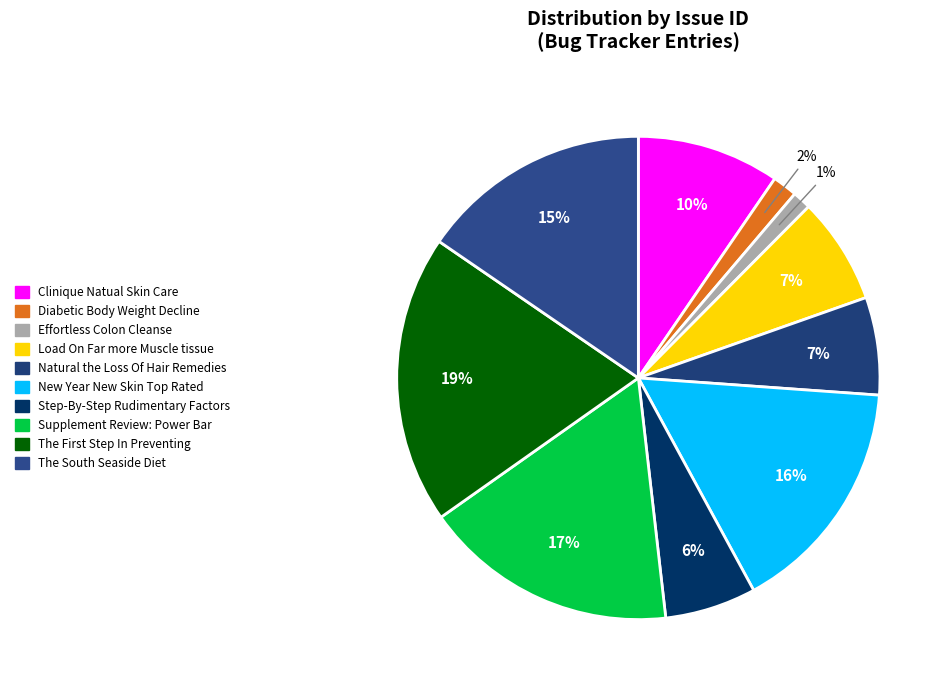

How many segments does this pie chart have?

10